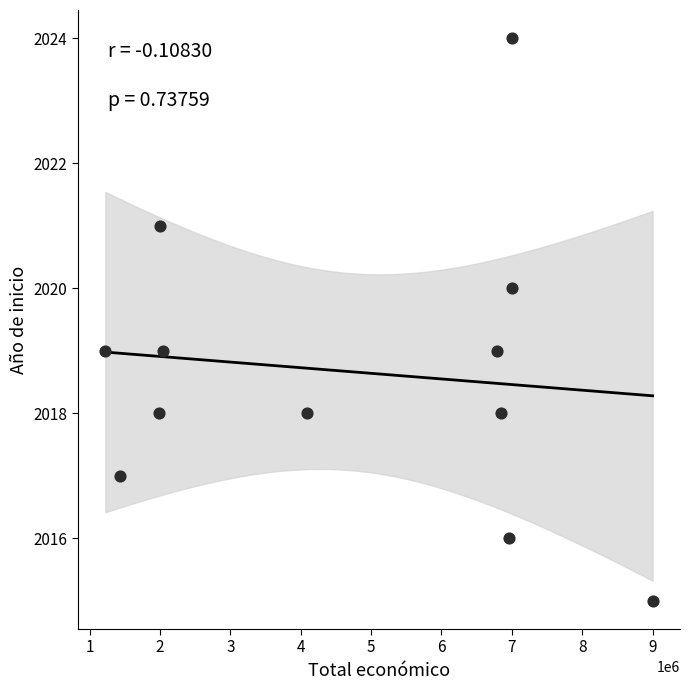

What is the average Y value?

2019